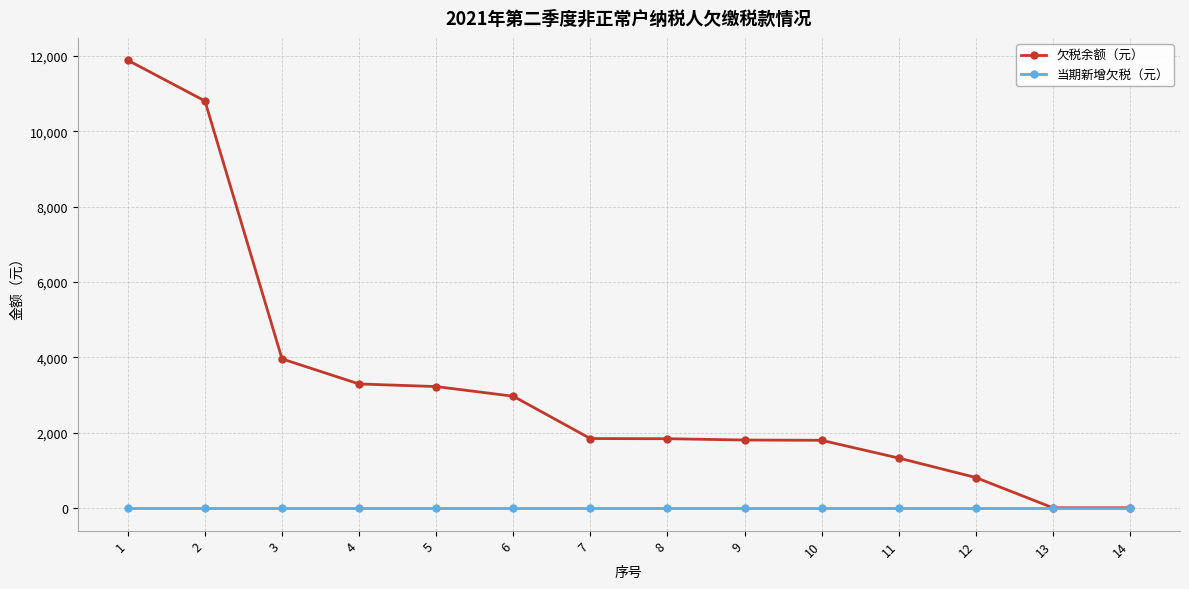

Is the value of 欠税余额（元） at 12 greater than the value of 当期新增欠税（元） at 11?

Yes